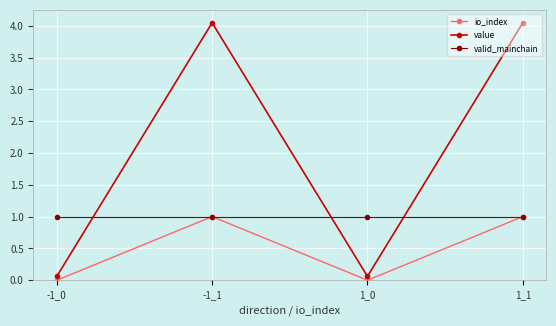

List the series in order of their overall mean, lowest first.

io_index, valid_mainchain, value